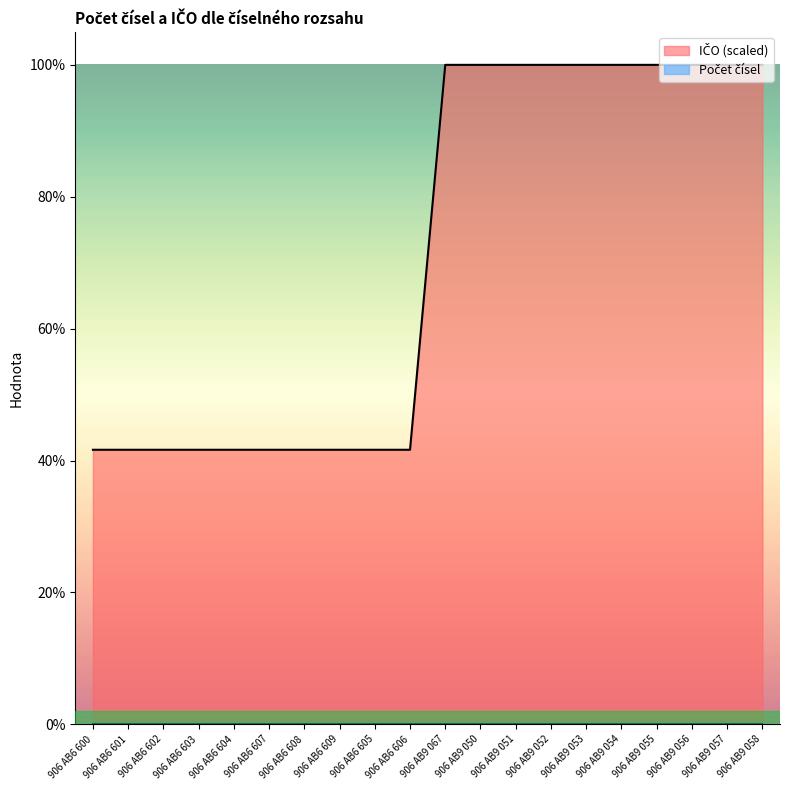

What is the maximum value shown in the chart?

1.0